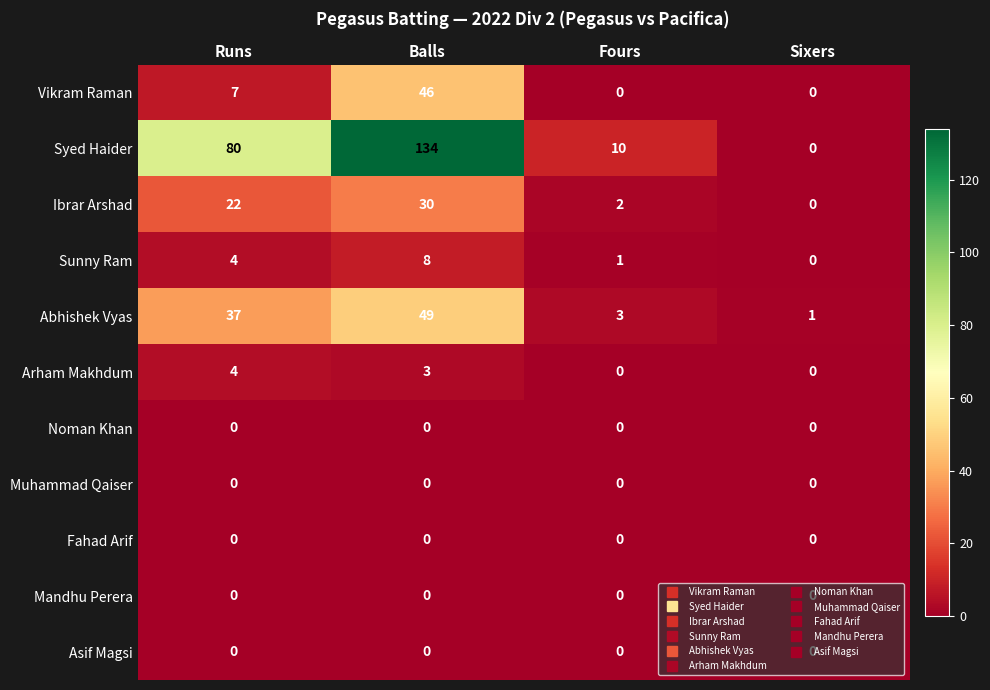

The Muhammad Qaiser series shows 0 at Fours. True or false?

True